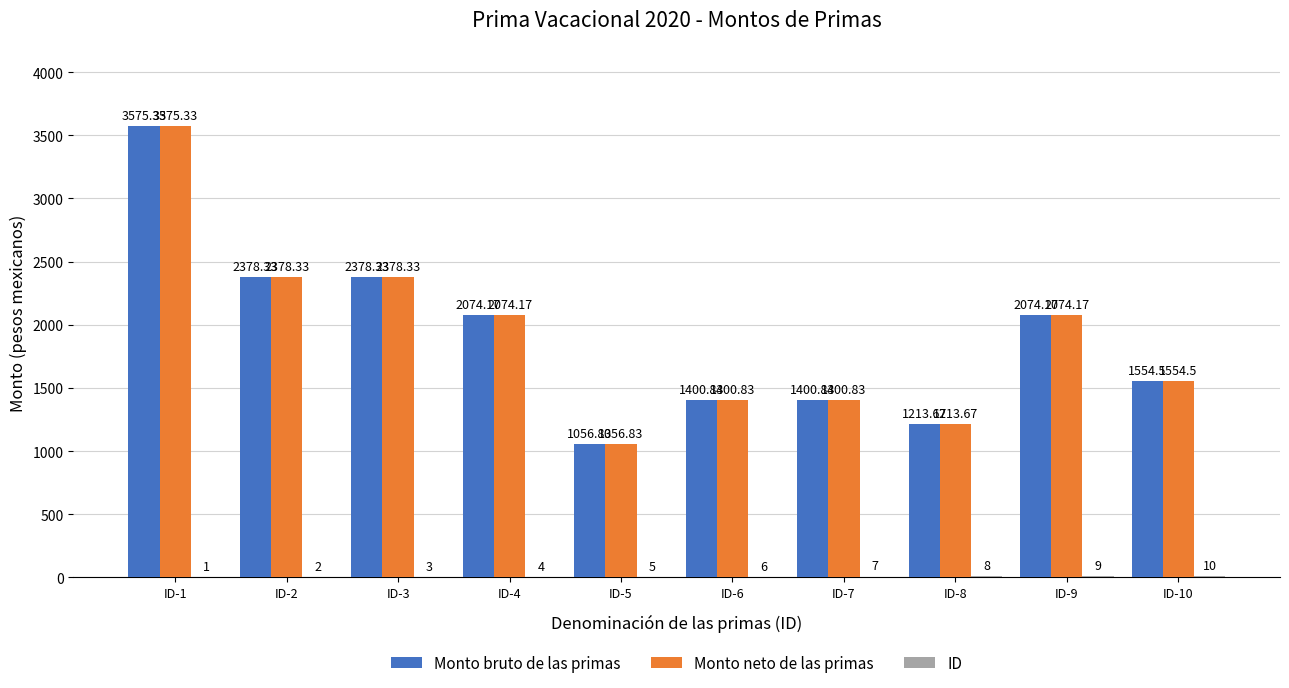

What is the sum of all Monto neto de las primas values?

19107.0